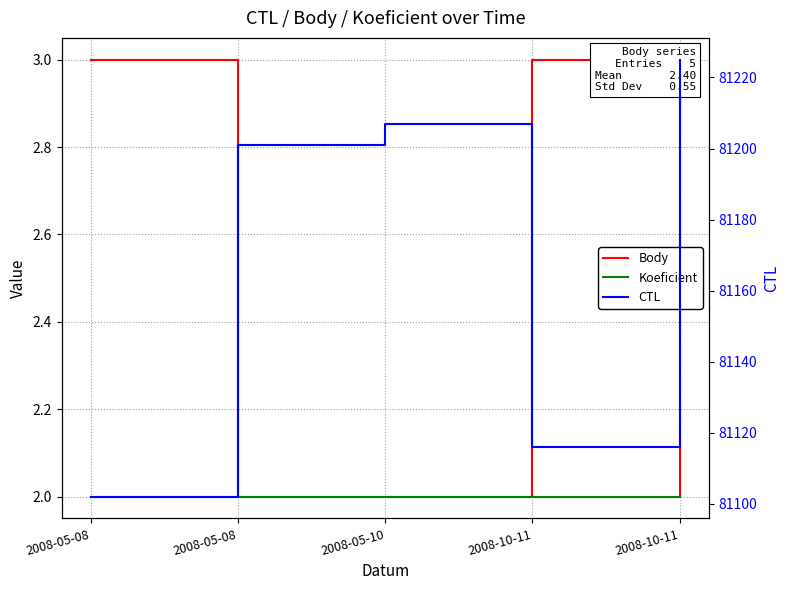

How many lines are shown in the chart?

3